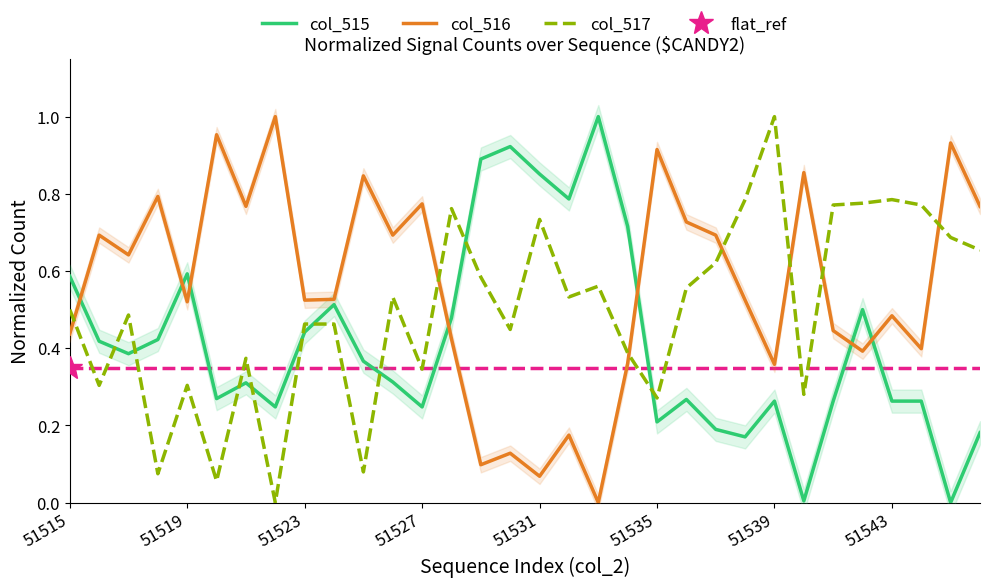

How many times do col_515 and col_517 cross each other?

9